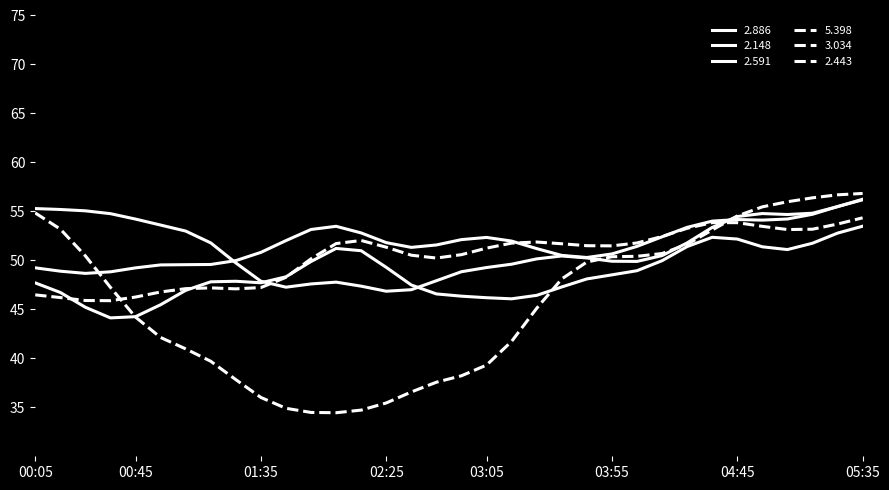

How many intersections are there between 3.034 and 2.591?

5